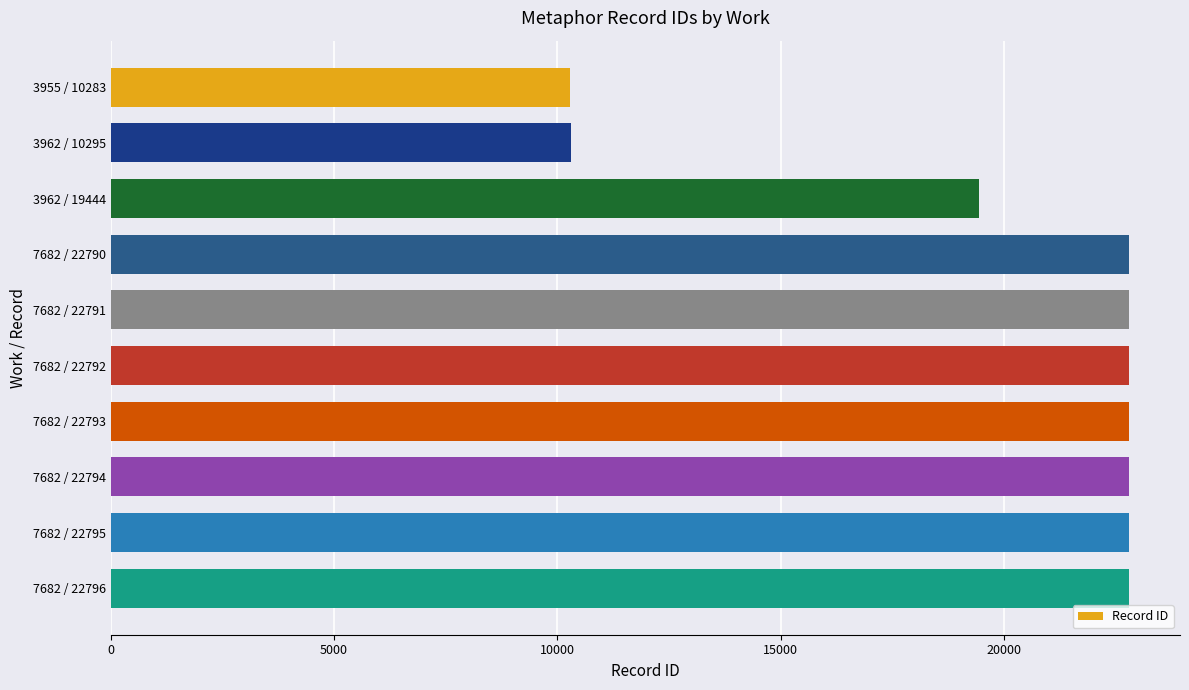

What is the label of the 3rd bar from the top?

3962 / 19444